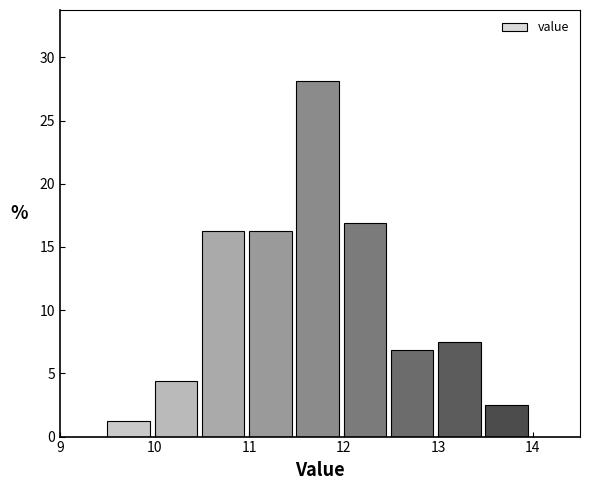

Over which range of the x-axis is the bar tallest?

11.5 to 12.0